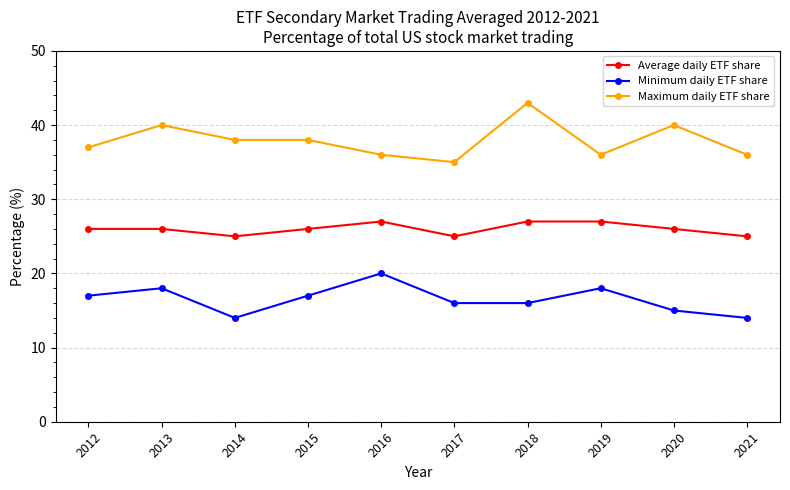

What value does the Minimum daily ETF share series have at 2014?

14